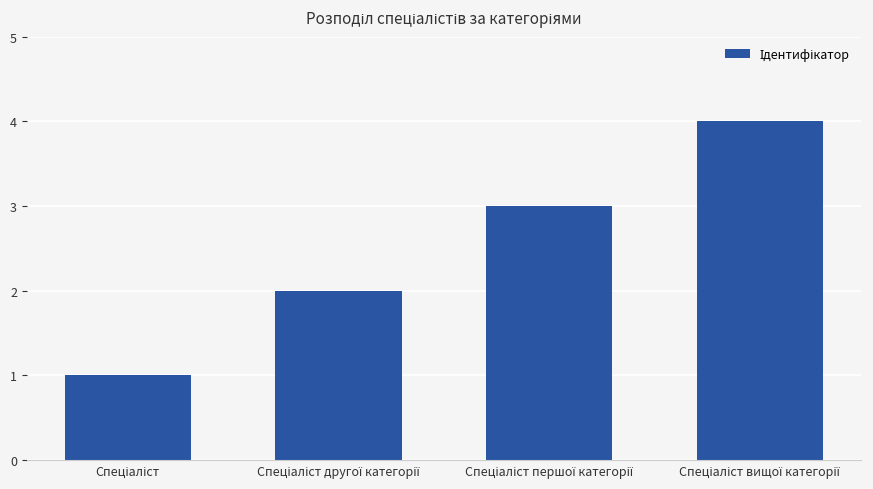

What is the sum of all values?

10